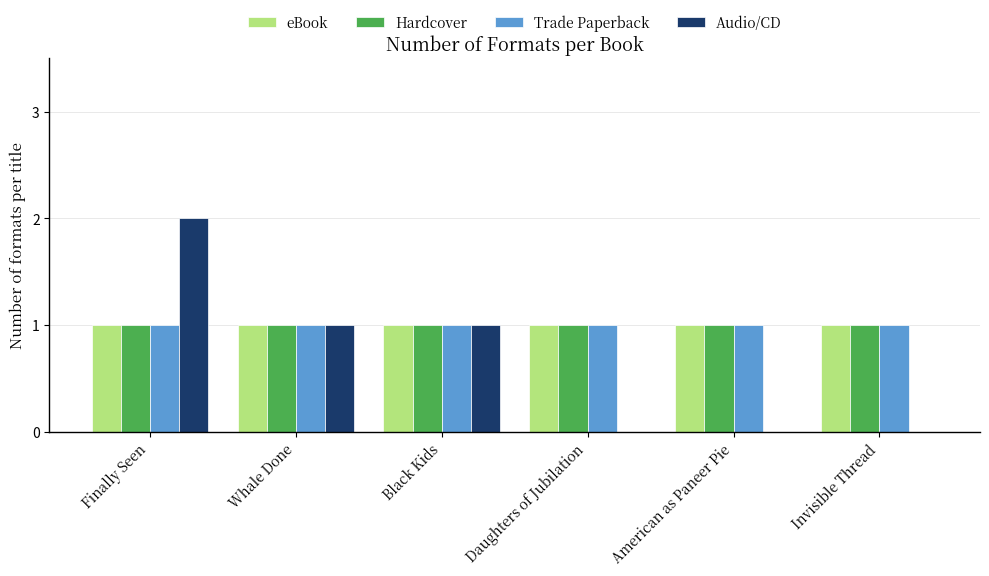

True or false: Trade Paperback has a value of 1 at American as Paneer Pie.

True